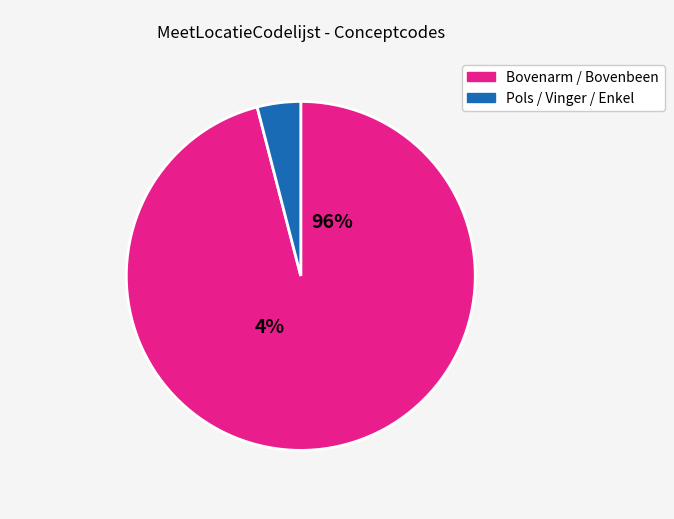

Between Rechter bovenarm and Pols, which is larger?

Rechter bovenarm